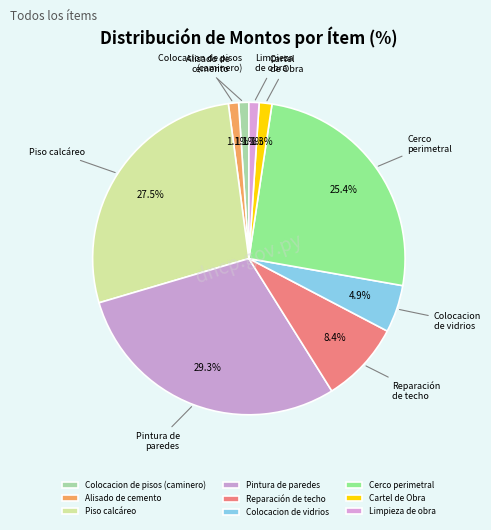

Which category has the biggest portion of the pie?

Pintura de paredes